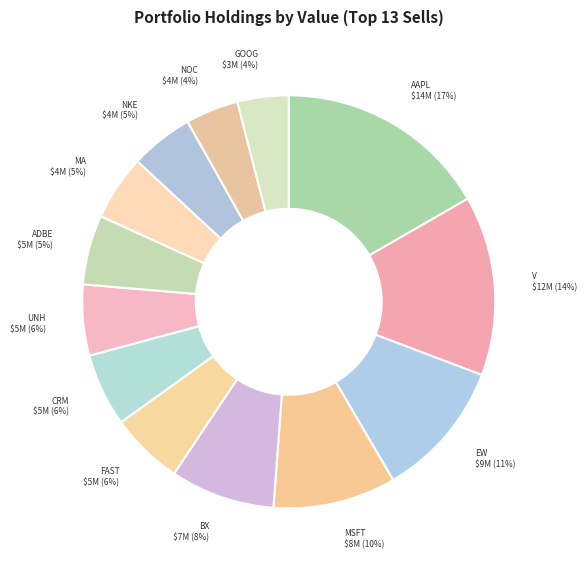

Which category has the biggest portion of the pie?

AAPL